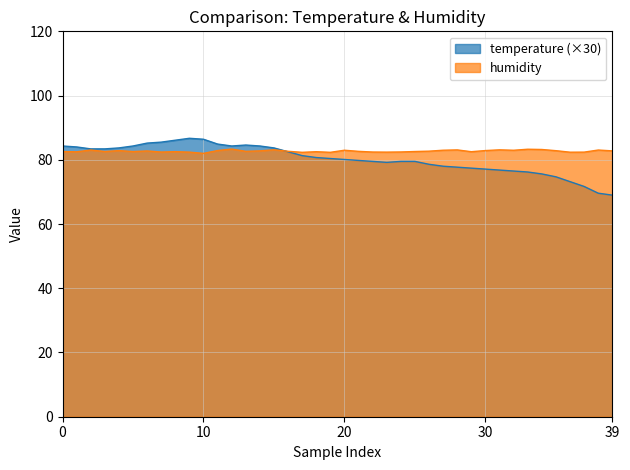

The value of humidity at 01:04 is 82.9. True or false?

True